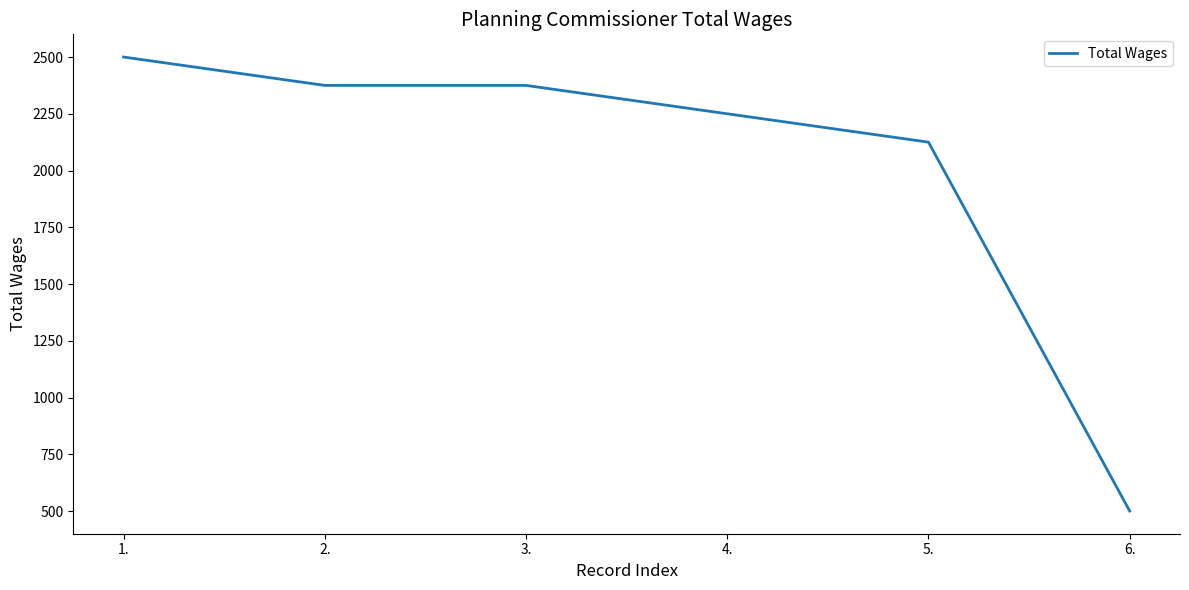

Reading right to left, transcribe all the data shown in this chart.

500	2125	2250	2375	2375	2500